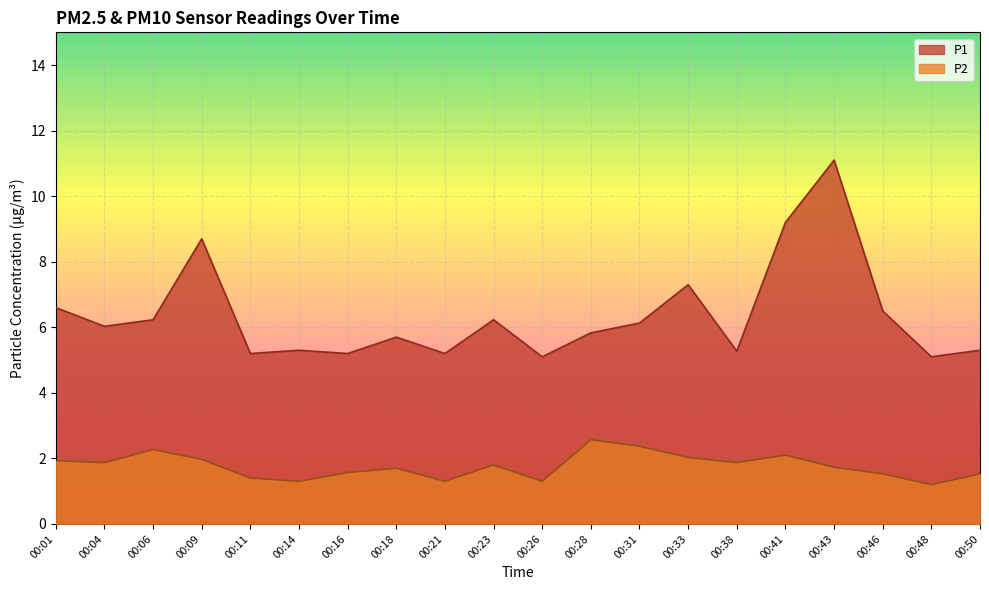

Is it true that P1 equals 6.0 at 00:04?

True